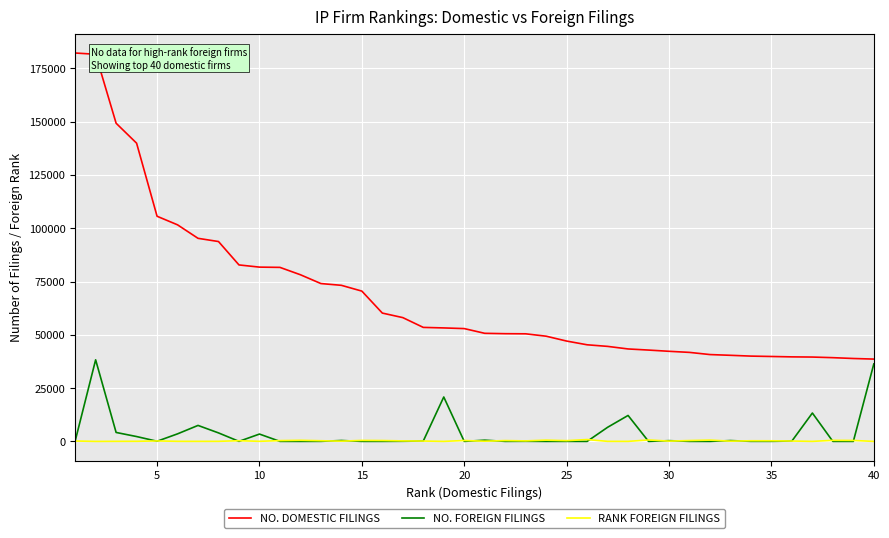

Which series has the widest spread of values?

NO. DOMESTIC FILINGS